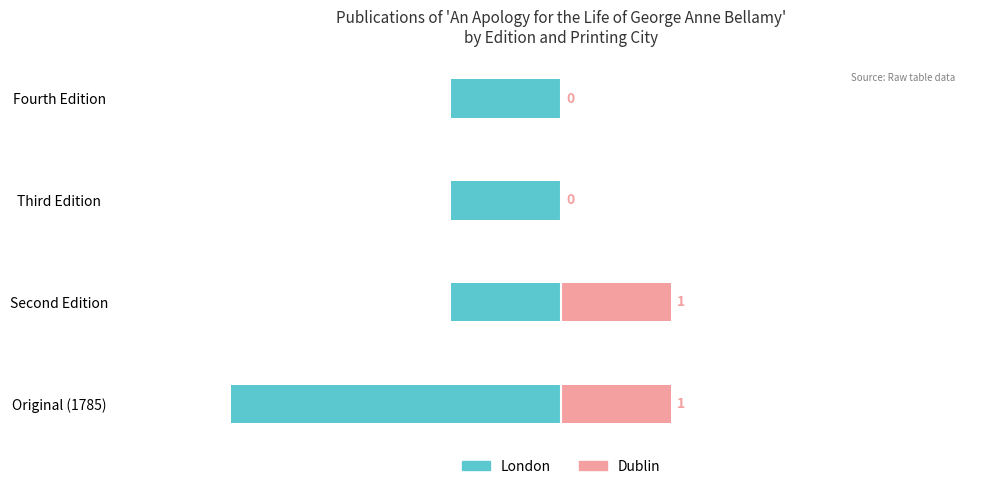

What is the value of the London bar at the 2nd from the left?

-1